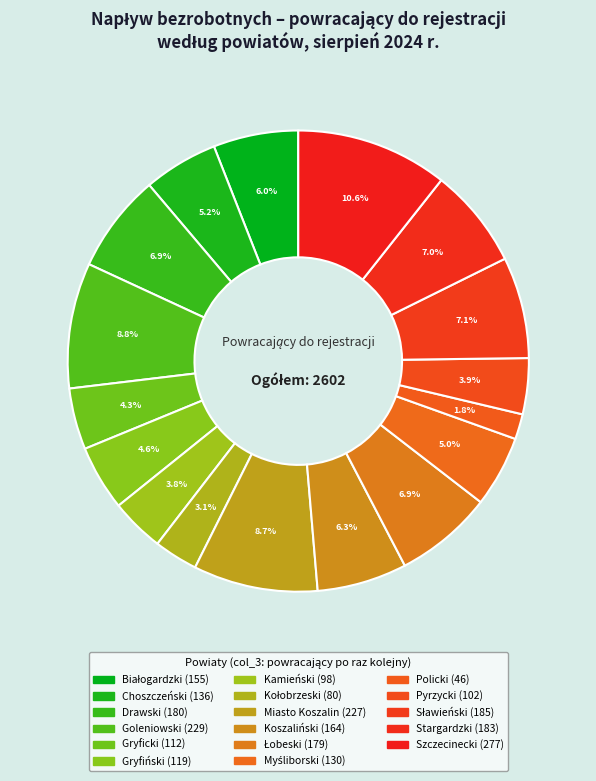

To the nearest percent, what portion does Łobeski represent?

7%